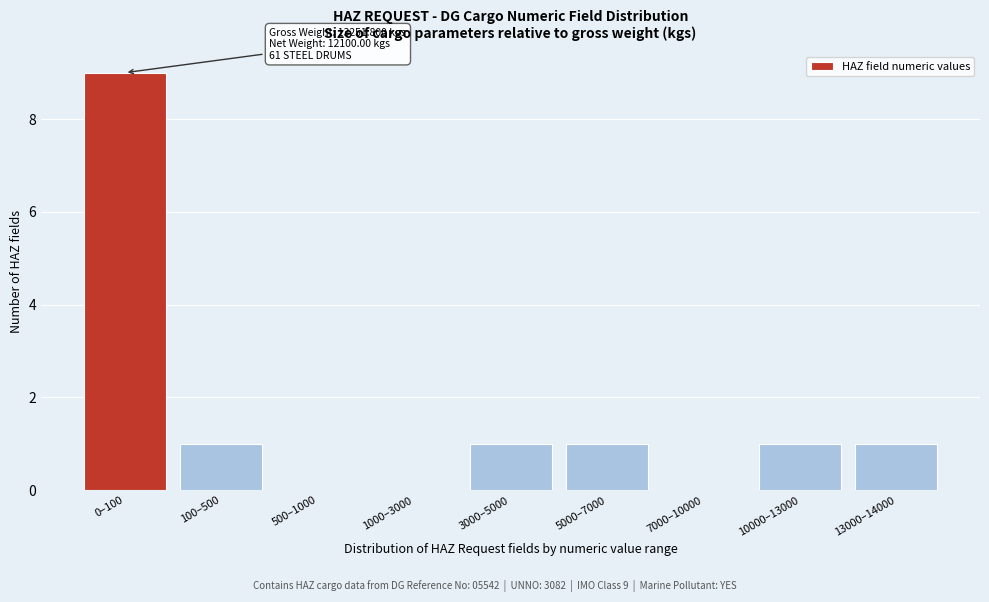

Reading right to left, list all the values displayed in this chart.

13000–14000=1	10000–13000=1	7000–10000=0	5000–7000=1	3000–5000=1	1000–3000=0	500–1000=0	100–500=1	0–100=9